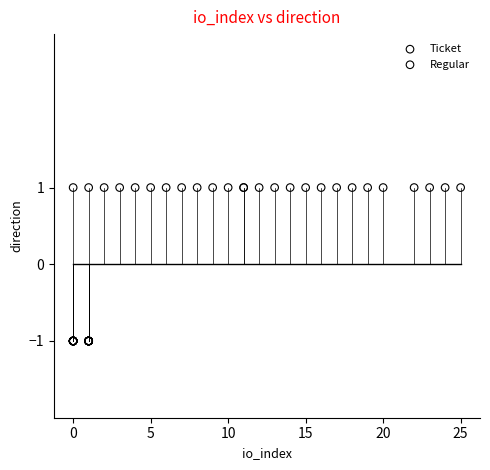

Which series reaches the minimum Y coordinate?

Ticket